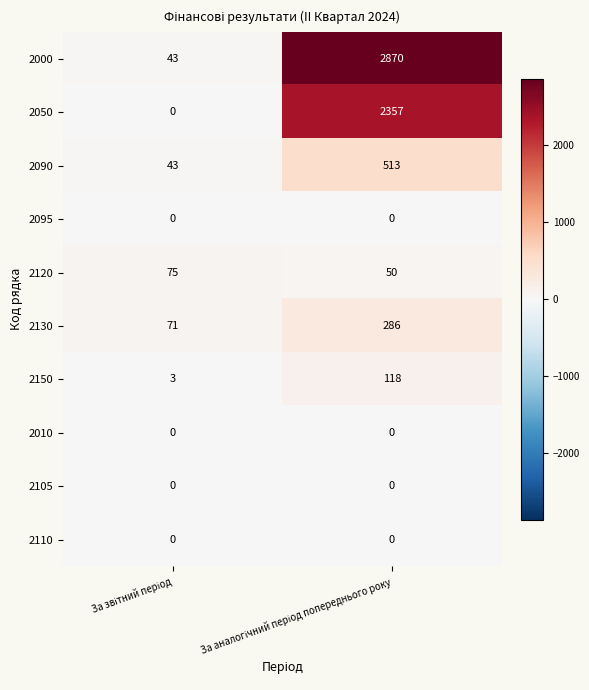

Which series has the largest range (max minus min)?

2000